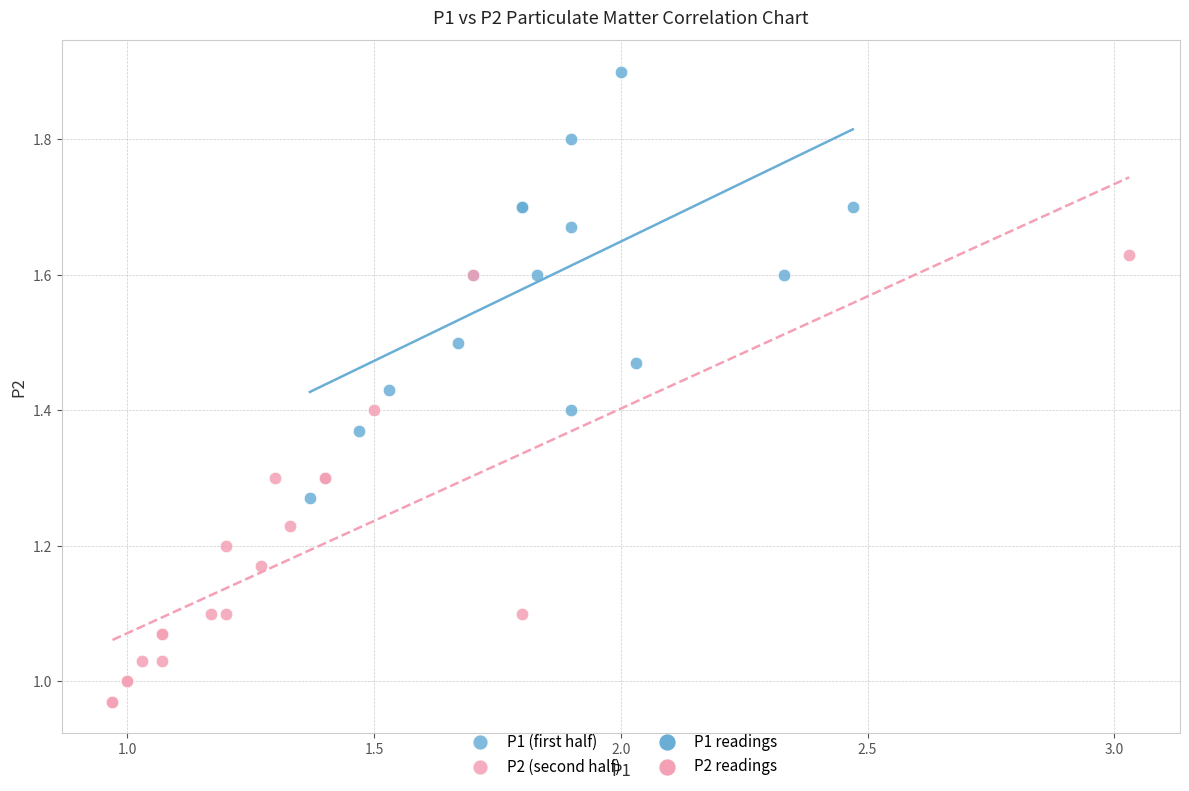

Which series contains the lowest Y value?

P2 (second half)